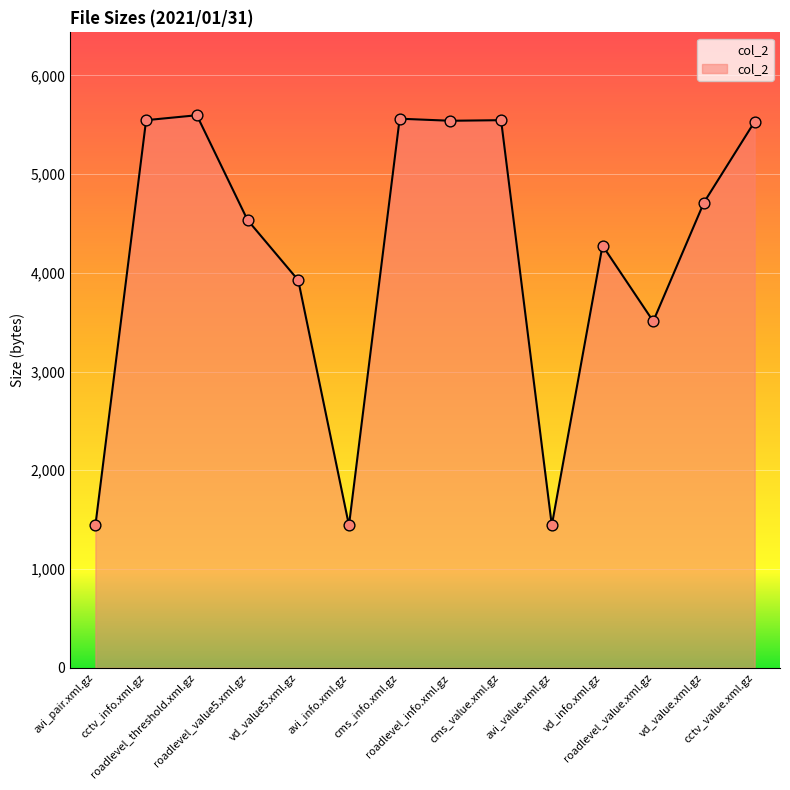

What is the change in value from vd_value.xml.gz to cctv_value.xml.gz?

+819